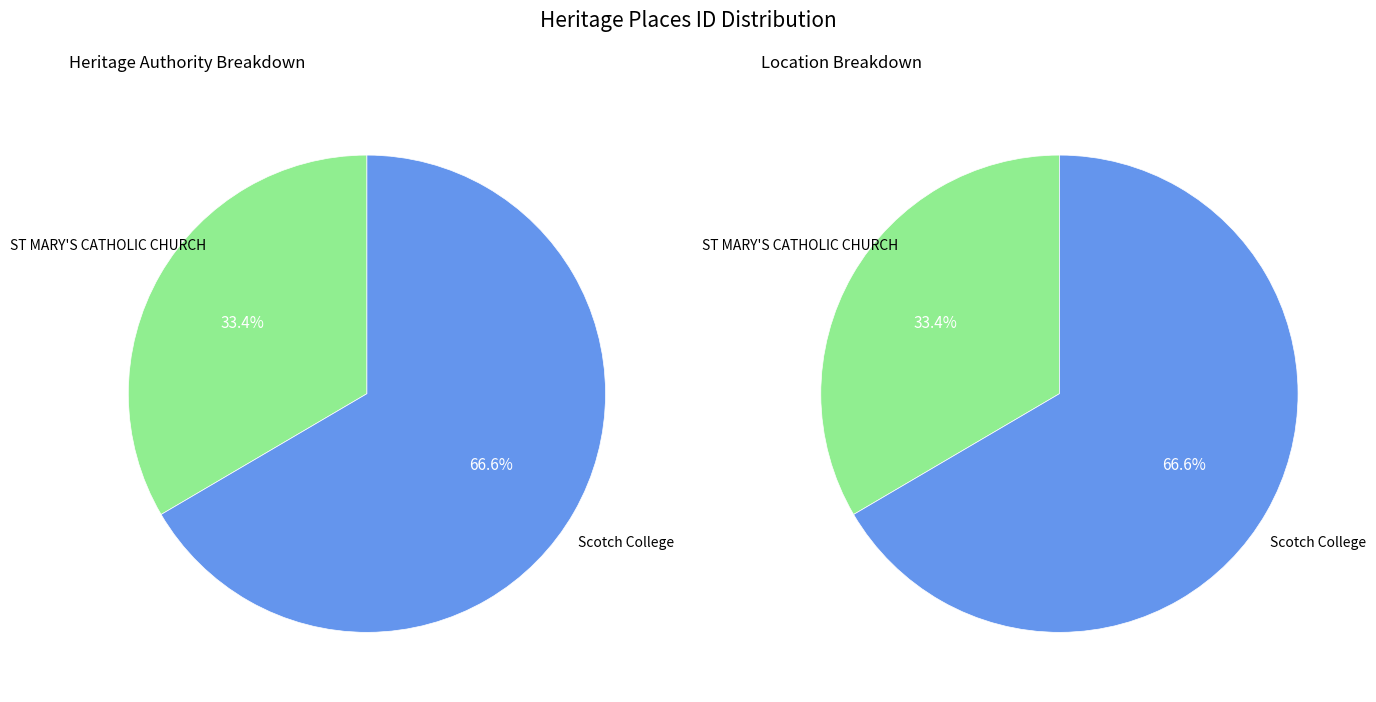

The ST MARY'S CATHOLIC CHURCH slice represents 25% of the pie. True or false?

False